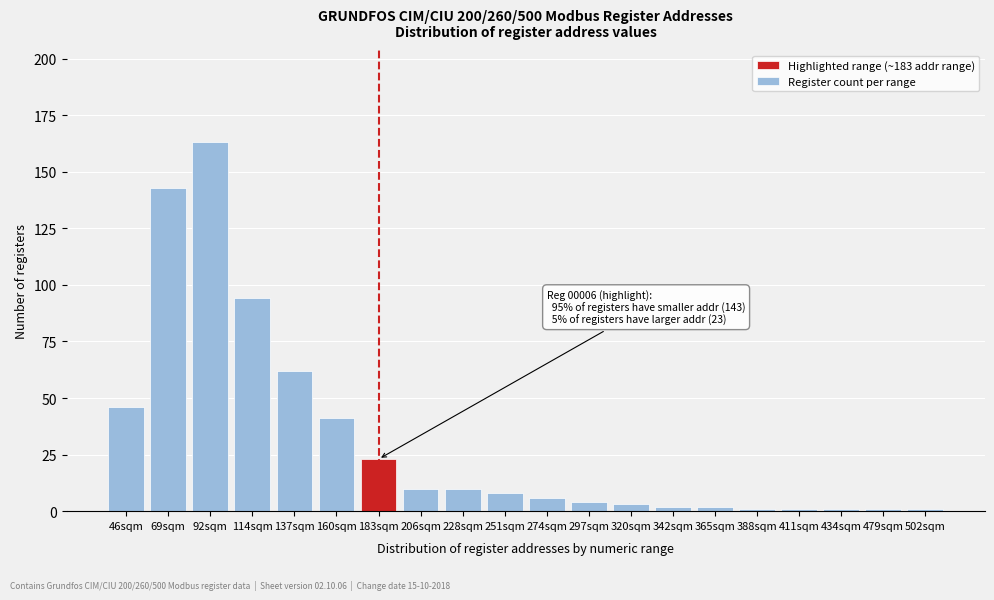

Reading left to right, list all the values displayed in this chart.

46	143	163	94	62	41	23	10	10	8	6	4	3	2	2	1	1	1	1	1